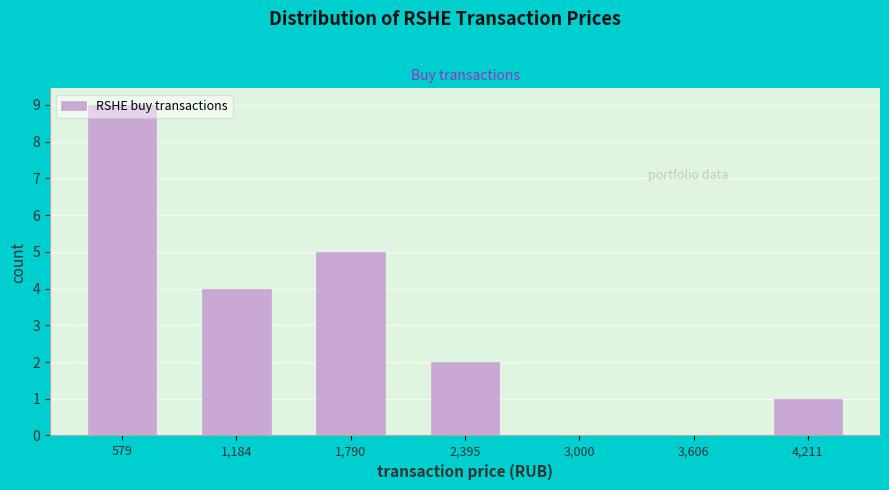

Reading left to right, transcribe this chart: for each bar, give the range it covers on the x-axis and its height. Neither the bar edges nor the heights are printed on the chart, so give them approximately, as read against the axes.

300 to 900: 9
900 to 1500: 4
1500 to 2100: 5
2100 to 2700: 2
2700 to 3300: 0
3300 to 3900: 0
3900 to 4500: 1